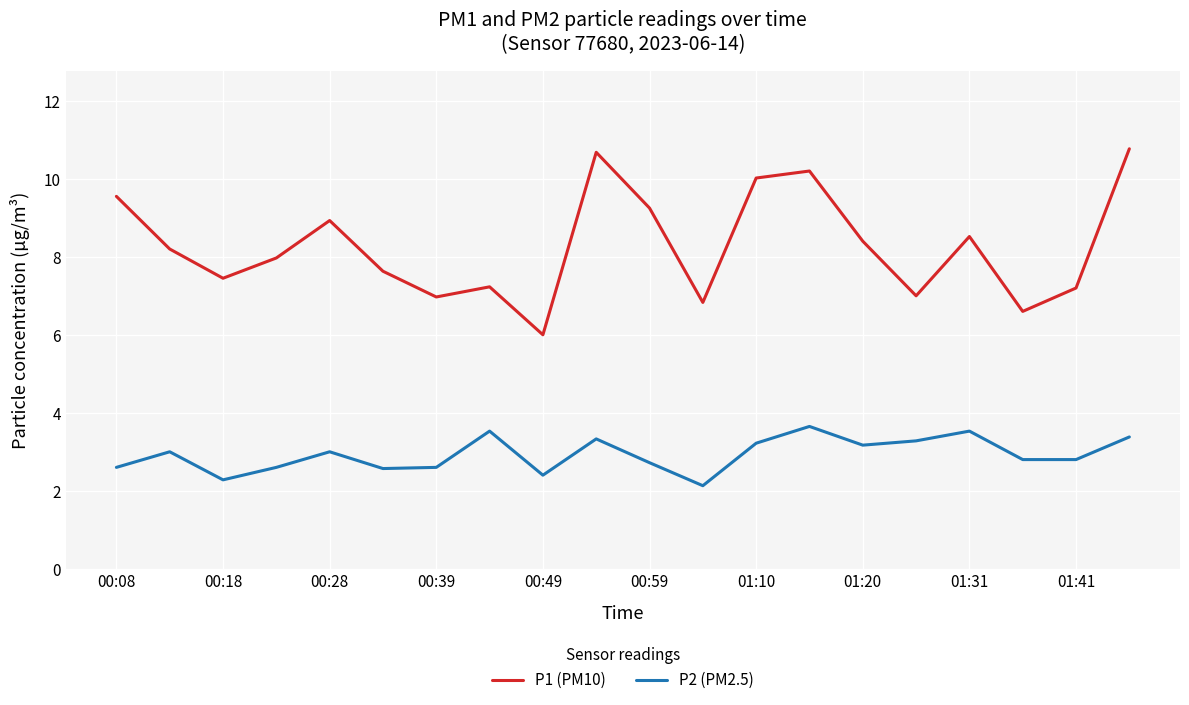

True or false: P2 (PM2.5) and P1 (PM10) intersect in this chart.

False